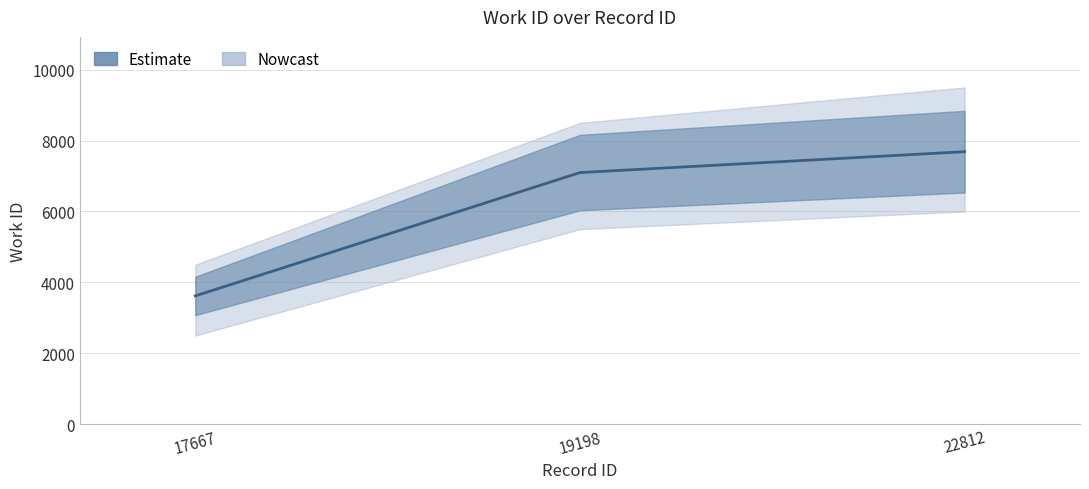

What is the average value?

6133